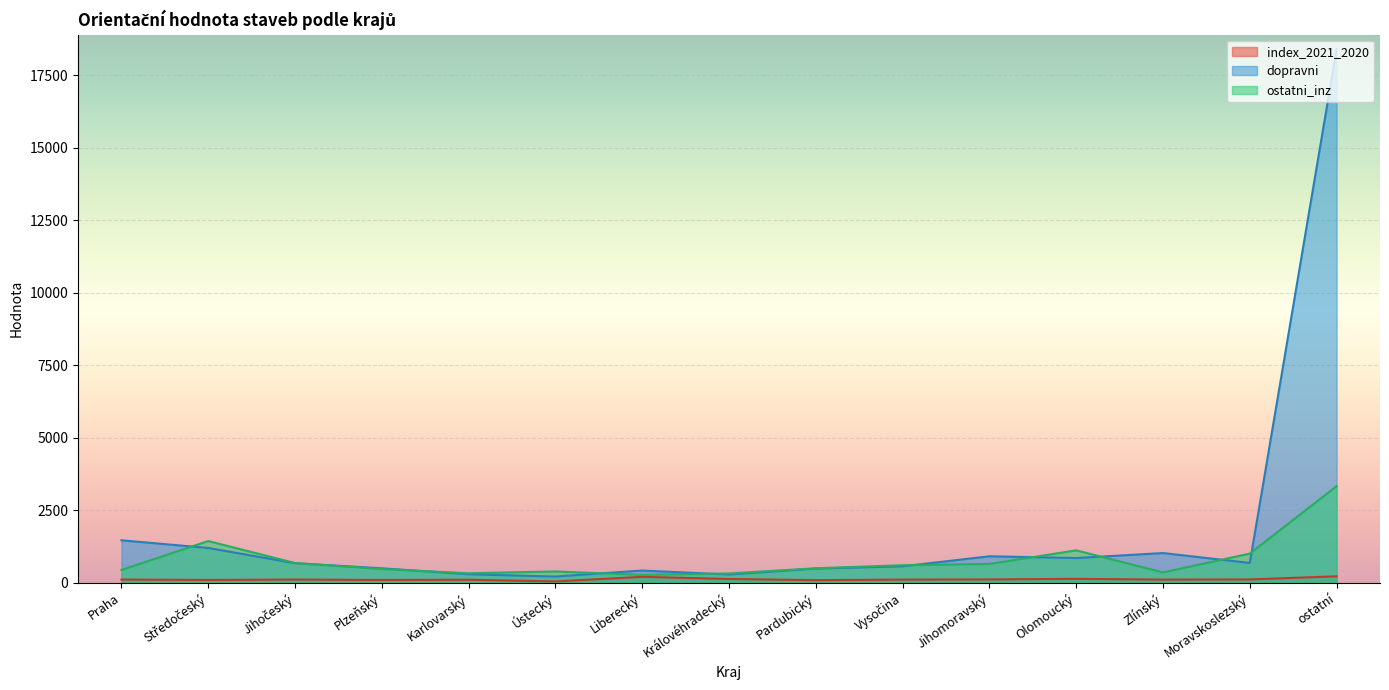

True or false: dopravni and index_2021_2020 intersect in this chart.

False